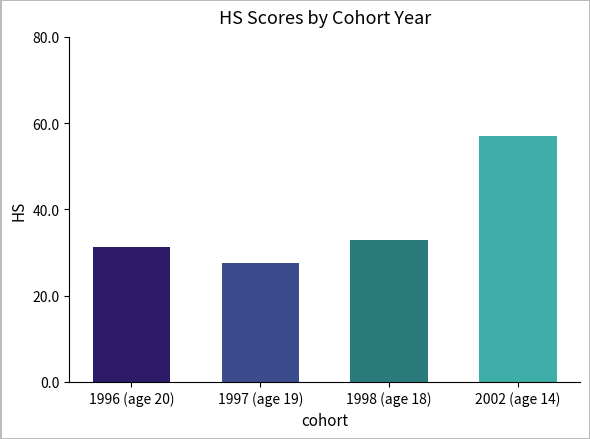

How many data points does each series have?

4